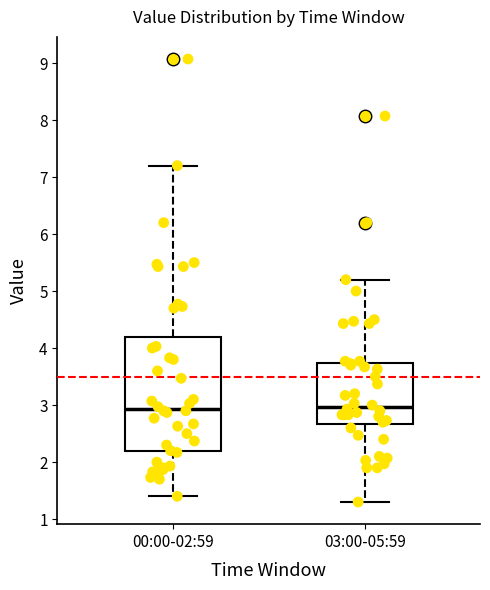

Where does the median line of the box for 03:00-05:59 sit on the y-axis? The values are not printed on the chart, so give them approximately, as read against the axis.

3.0